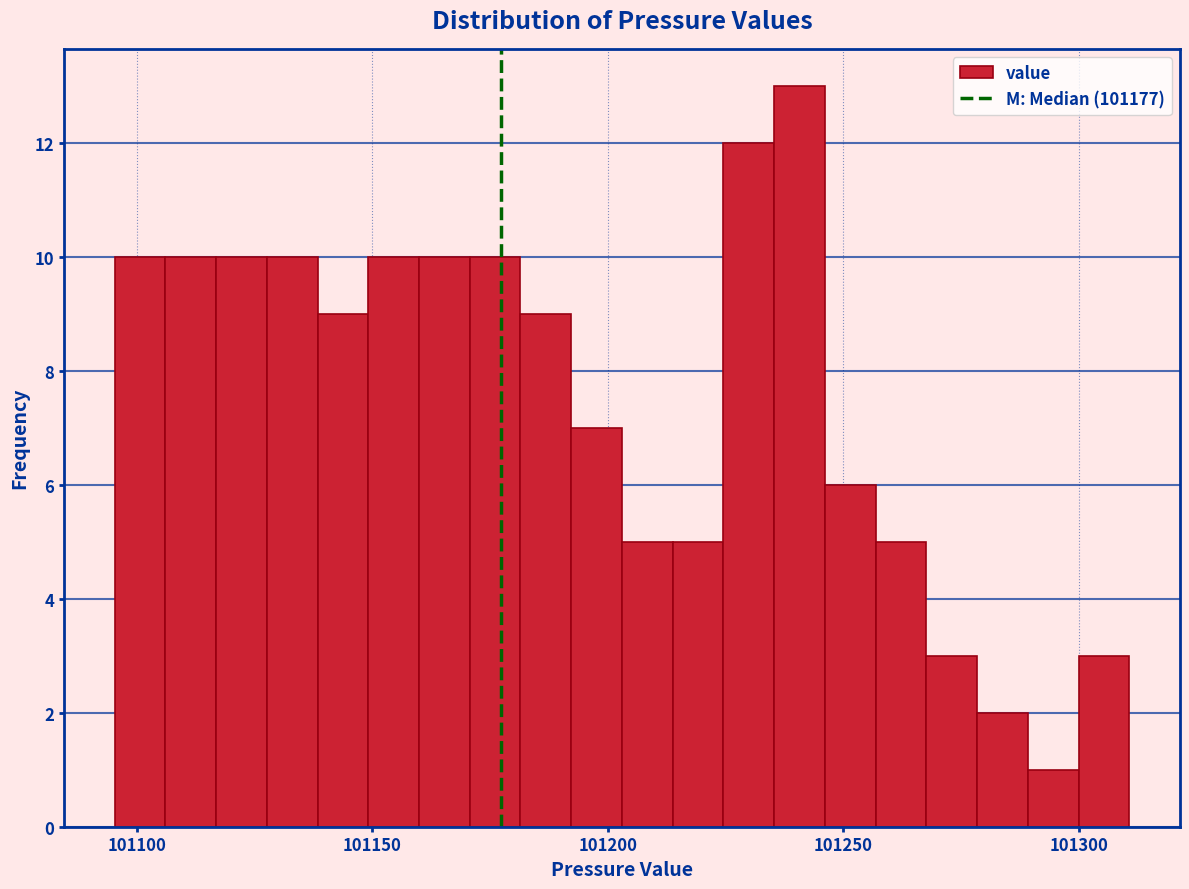

Around what value on the x-axis is the tallest bar? Give the approximate position of its centre, as read against the axis.

101240